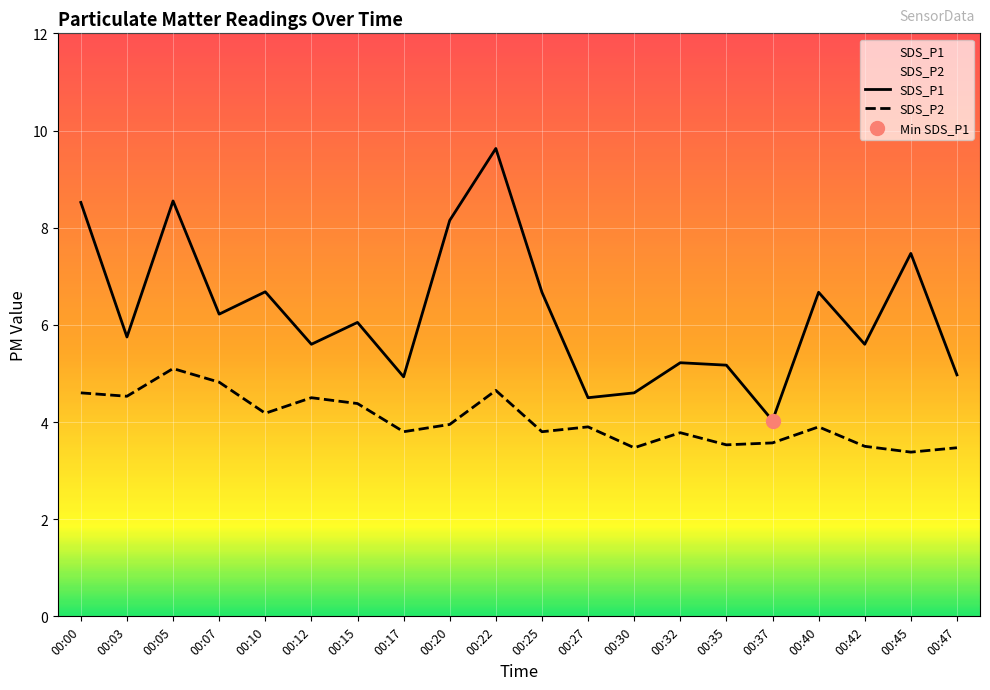

What is the total value across all series at 00:25?

10.5